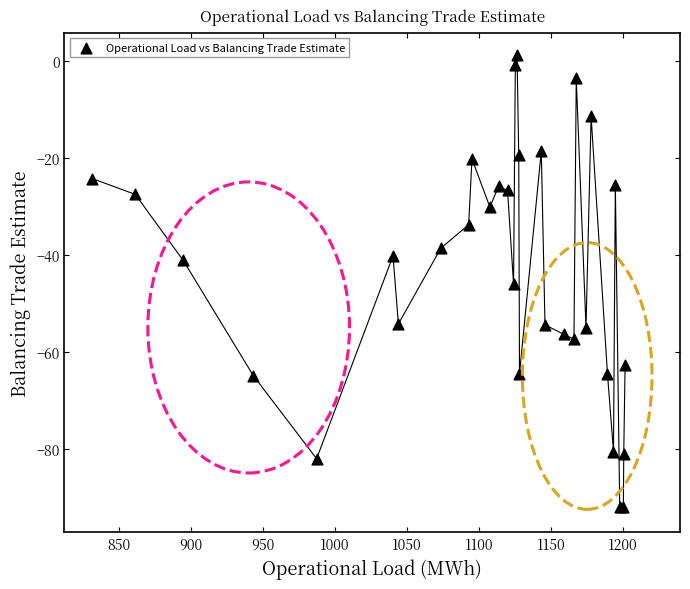

What Y value in the scatter plot is closest to -45?

-46.0